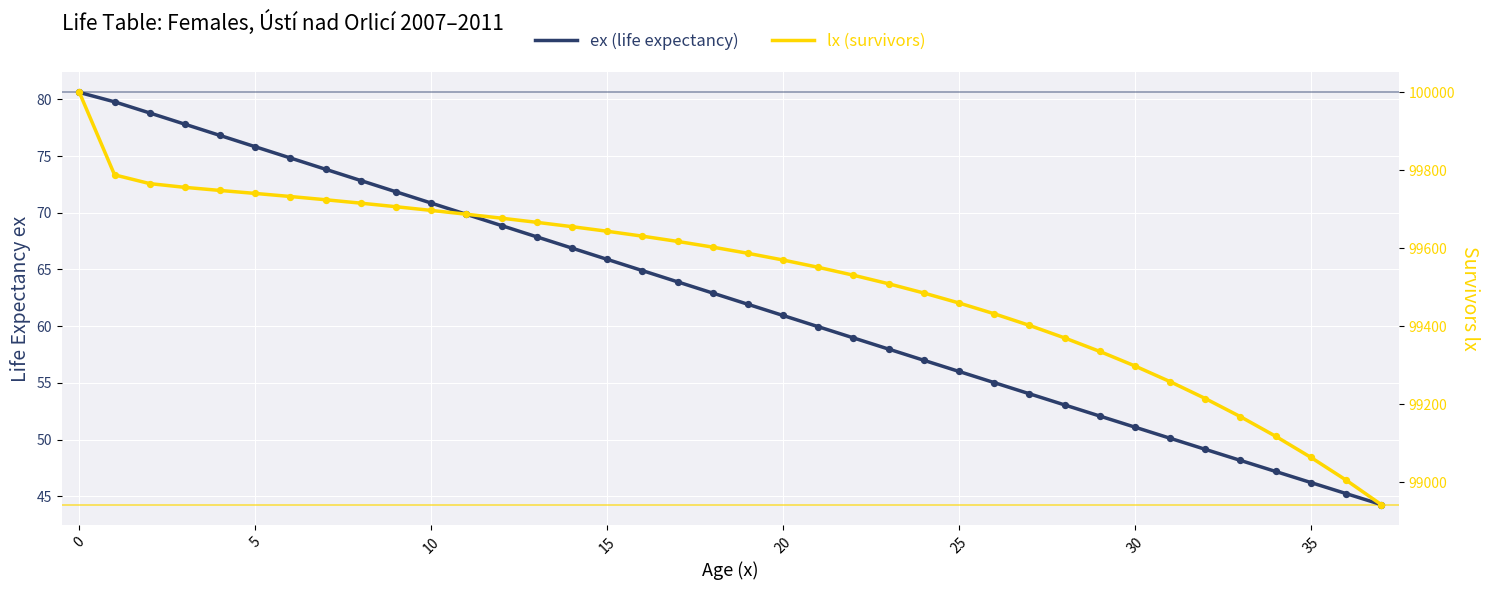

Which series has the widest spread of Y values?

lx (survivors)